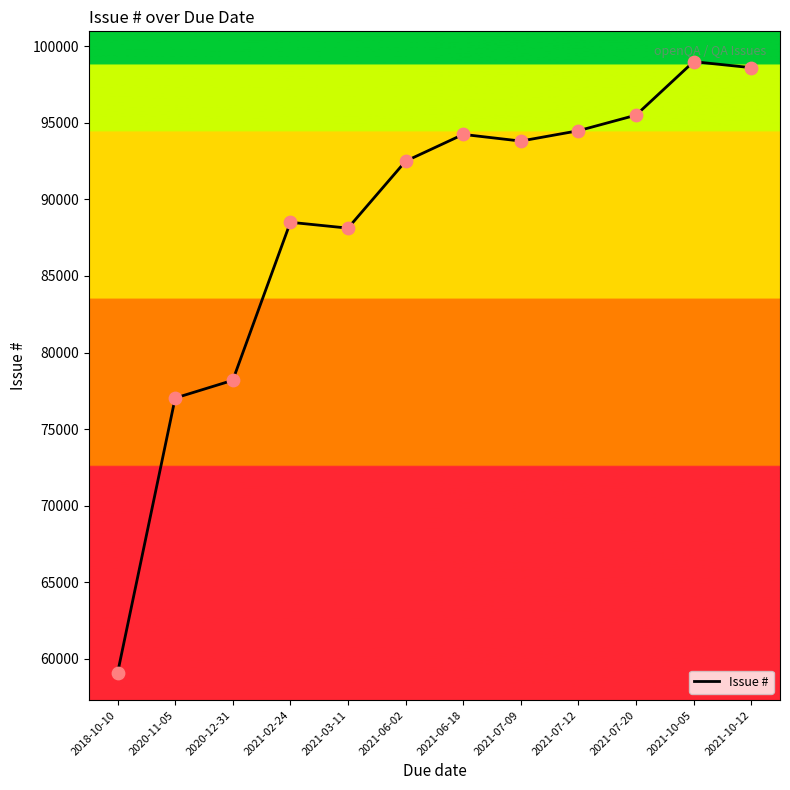

What is the change in value from 2021-02-24 to 2021-06-02?

+3990